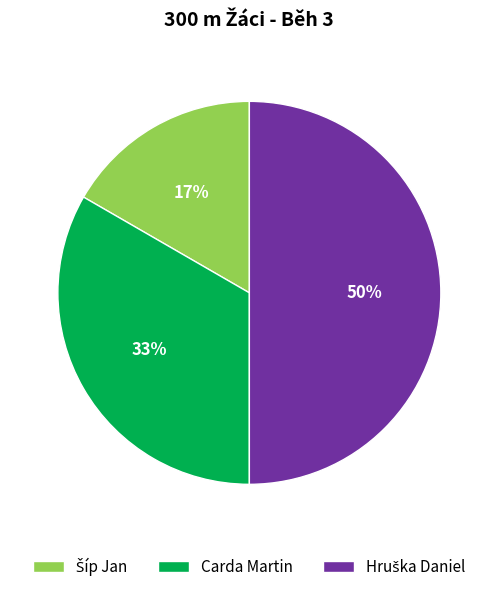

To the nearest percent, what is the difference between the largest and smallest slice percentages?

33%